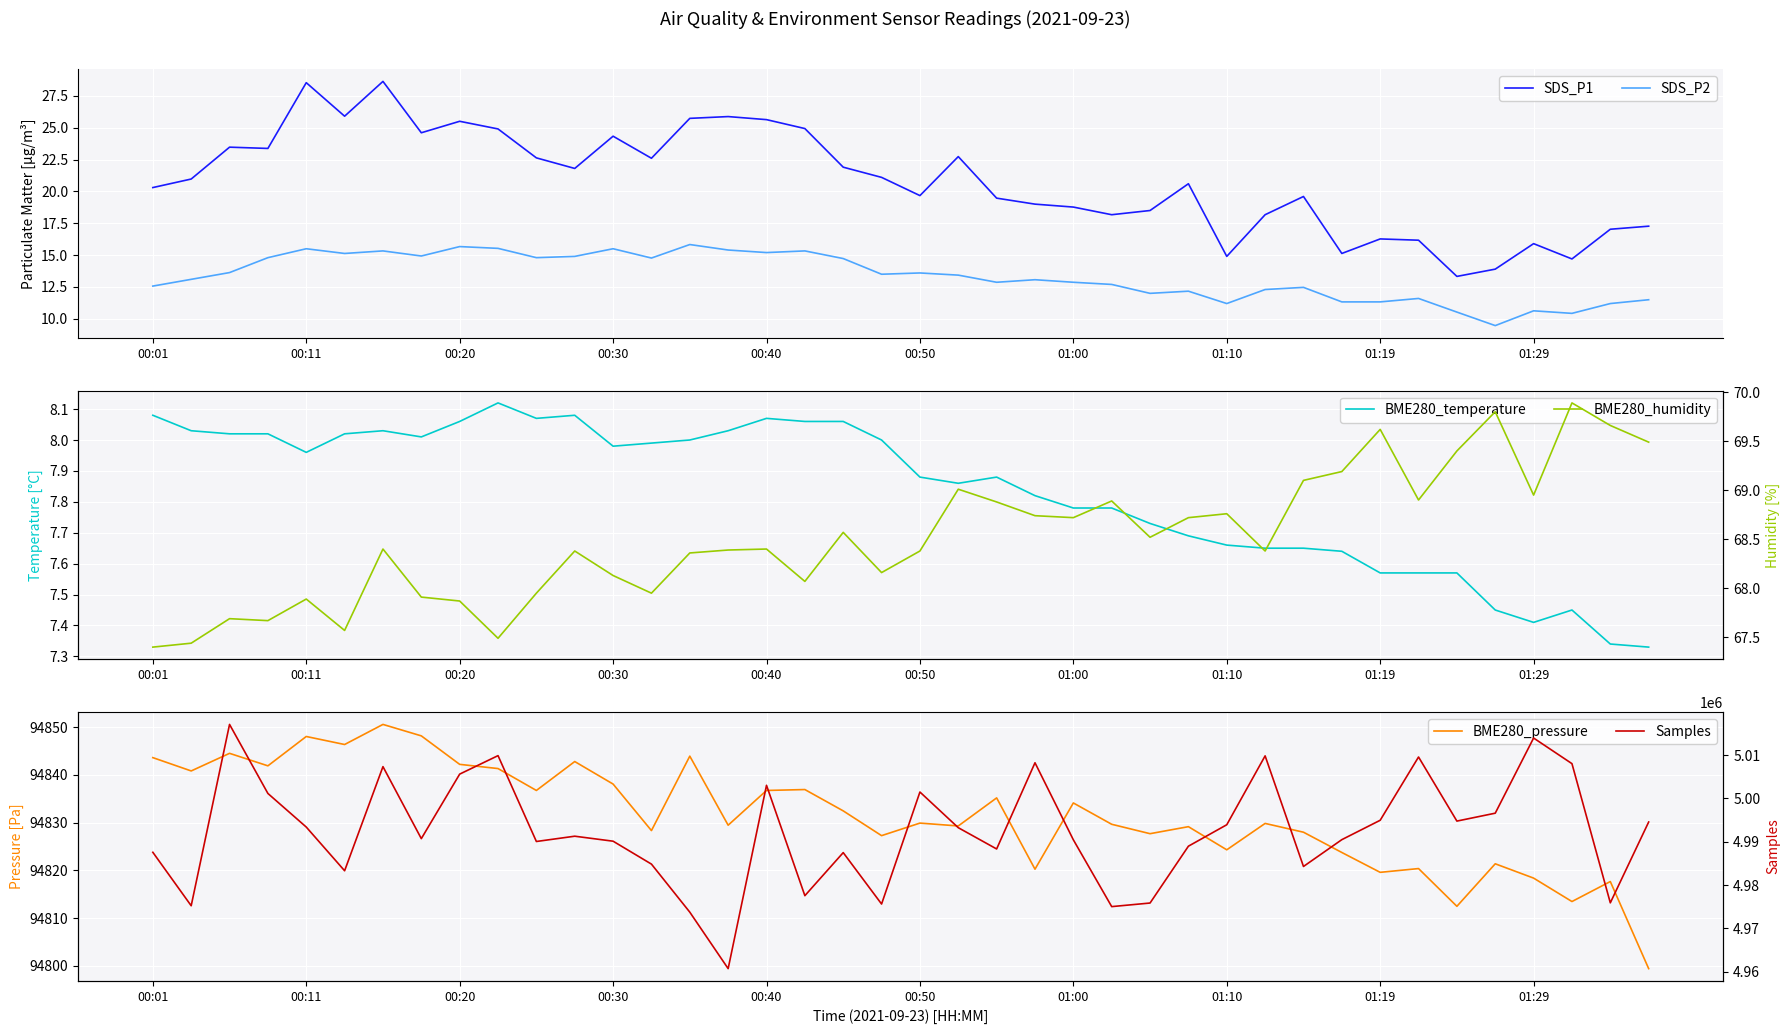

What is the total value across all series at 27?

5083914.3